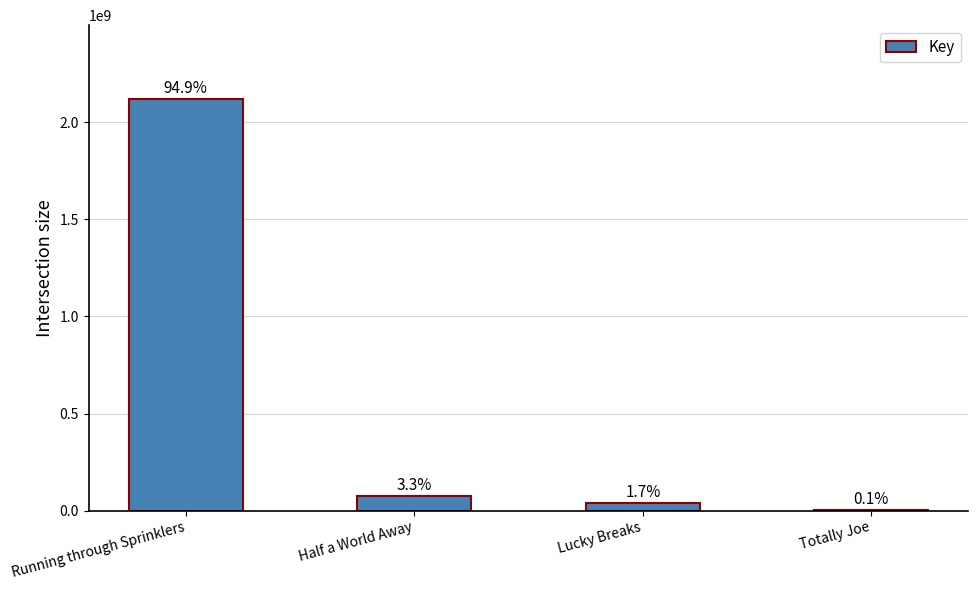

True or false: the data shows 73357547 at Half a World Away.

True